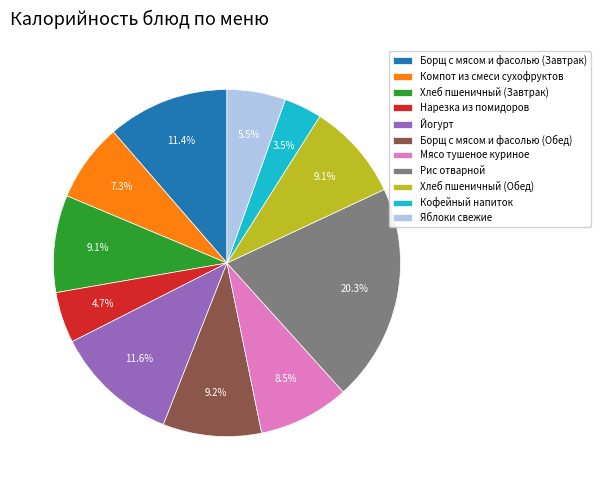

To the nearest percent, what percentage of the pie is Компот из смеси сухофруктов?

7%